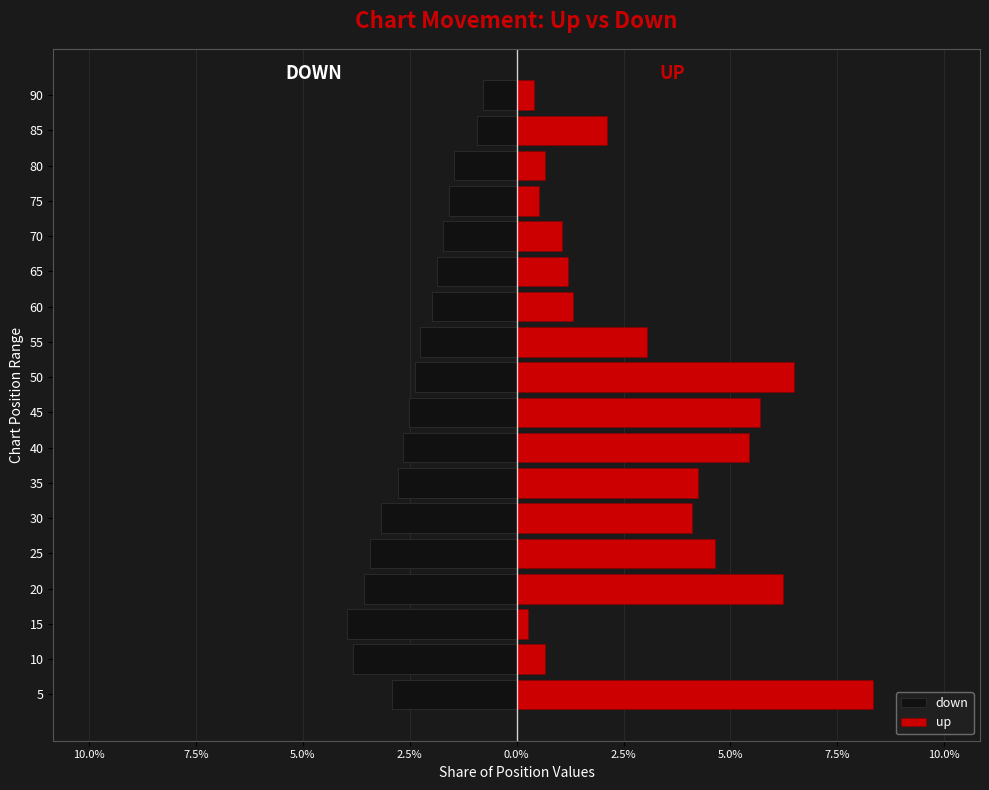

How many bars are there in each group?

2